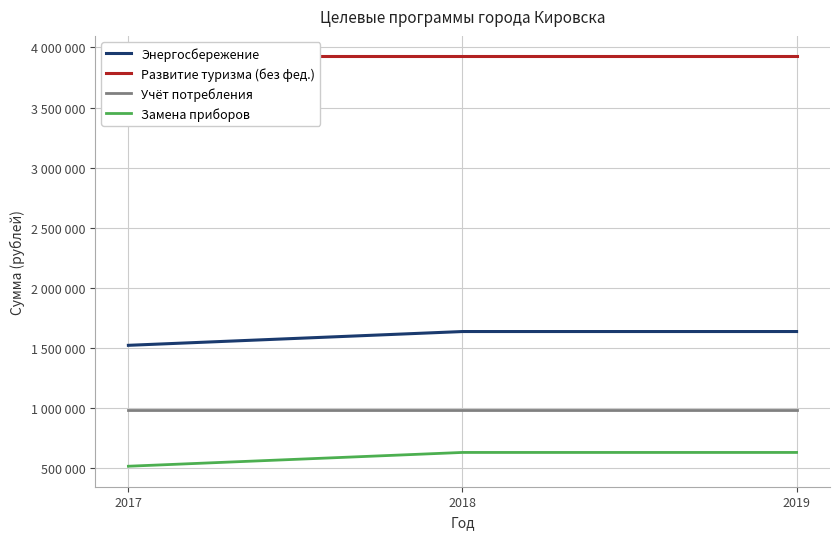

What is the value of the Учёт потребления point at the 3rd from the left?

987483